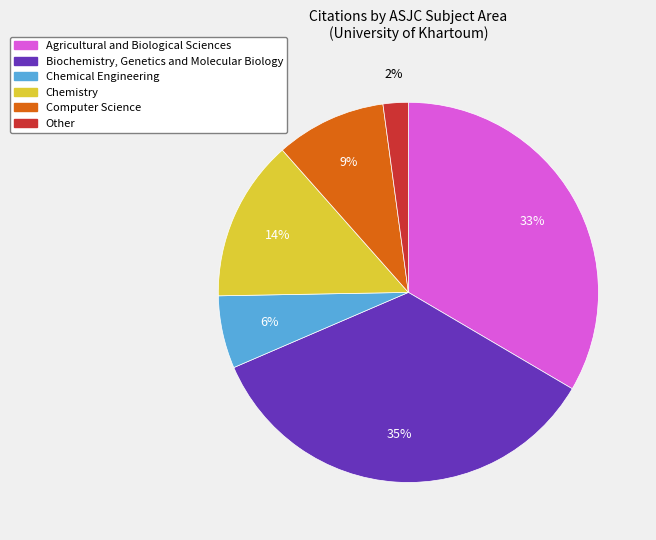

What is the largest slice in the pie chart?

Biochemistry, Genetics and Molecular Biology